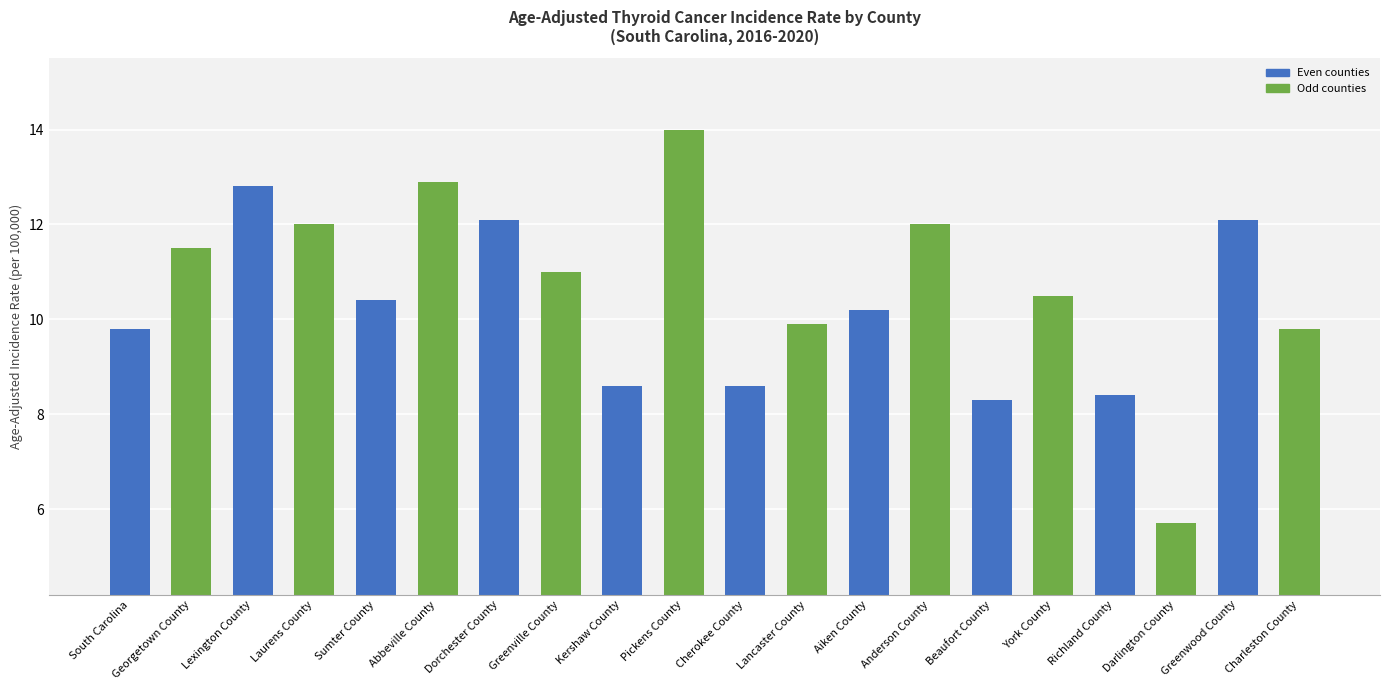

Between Abbeville County and Richland County, which is larger?

Abbeville County